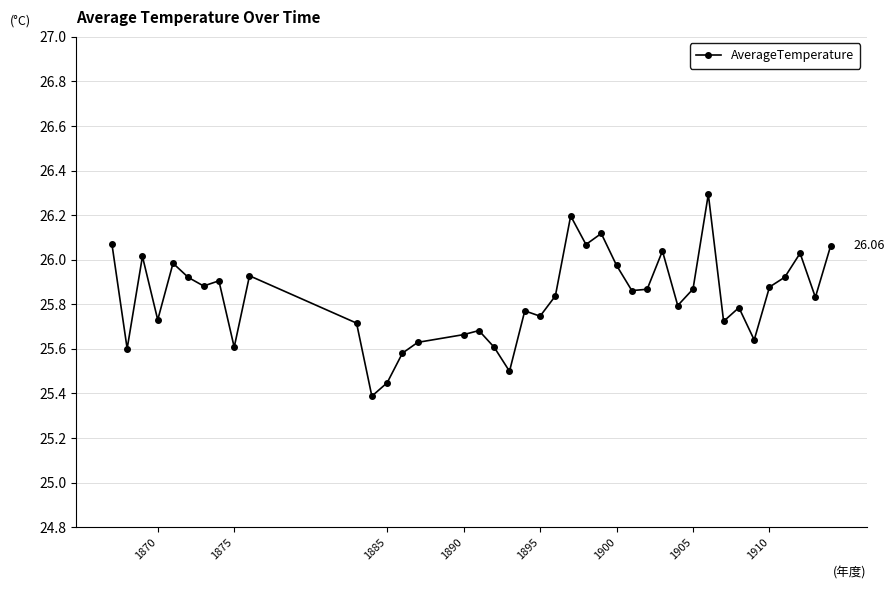

What is the sum of all values?

1033.2